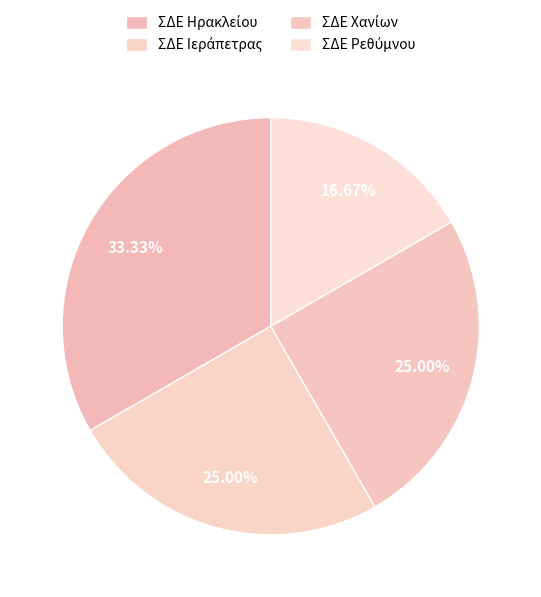

The ΣΔΕ Ρεθύμνου slice represents 31% of the pie. True or false?

False